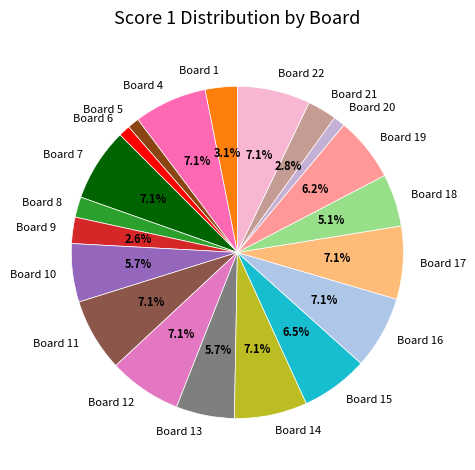

To the nearest percent, what is the average slice percentage?

5%